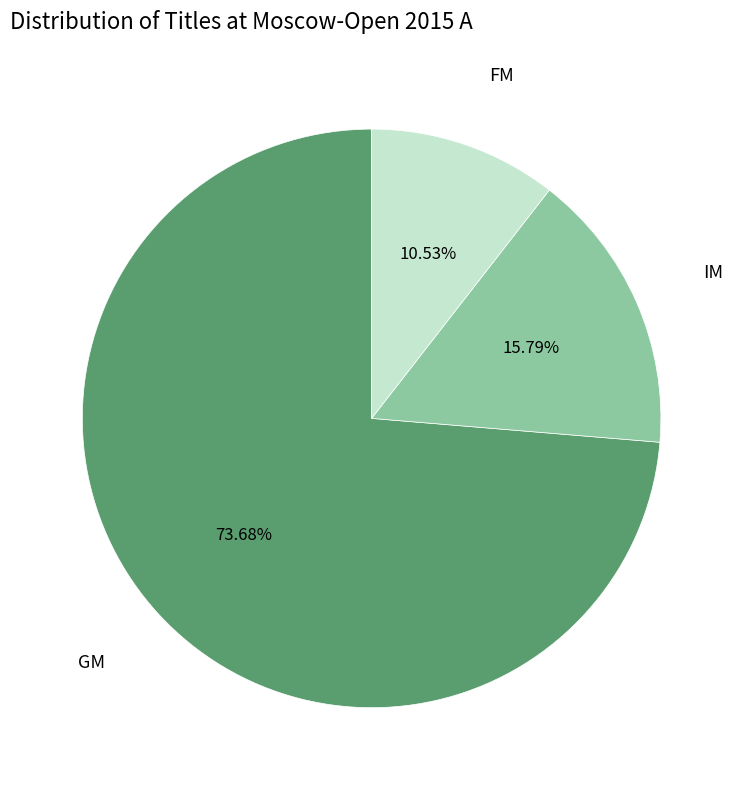

Is there any slice that represents more than half of the pie?

Yes